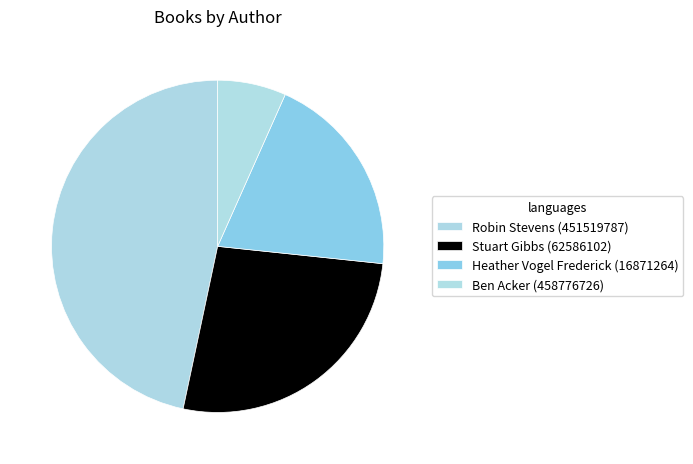

Is it true that Ben Acker (458776726) is 20% of the pie?

False